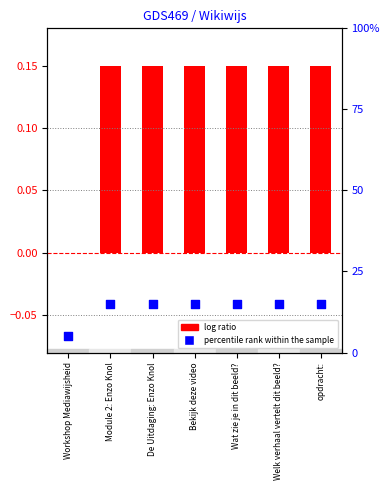

Which series reaches the maximum Y coordinate?

log ratio